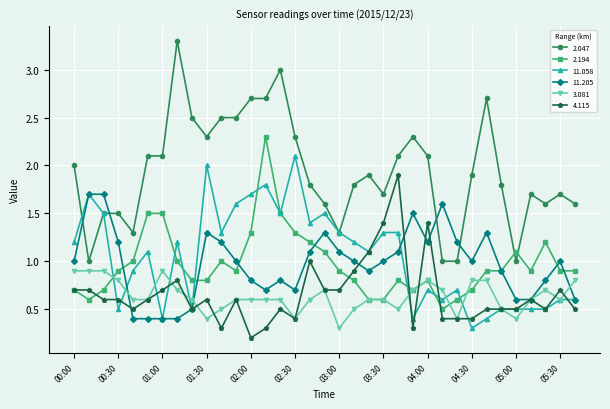

What is the maximum value for 11.205?

1.7